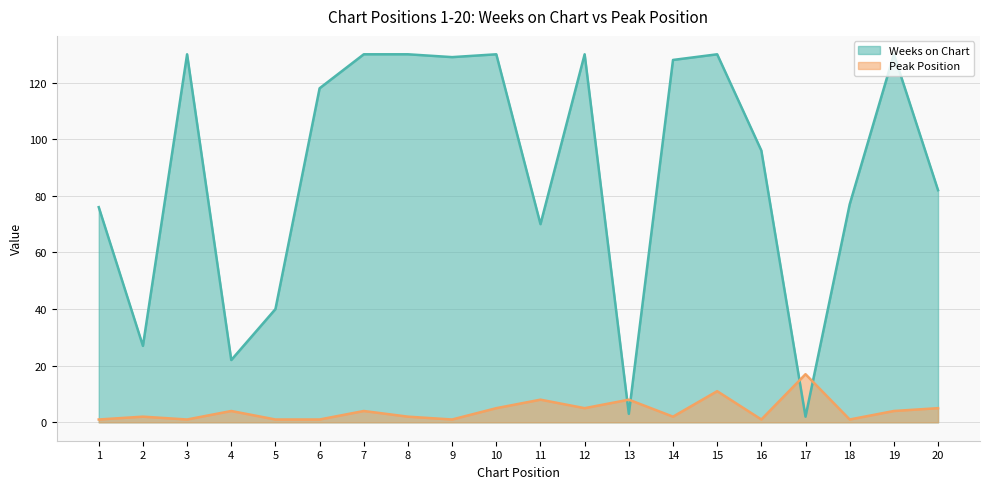

True or false: Weeks on Chart and Peak Position intersect in this chart.

True